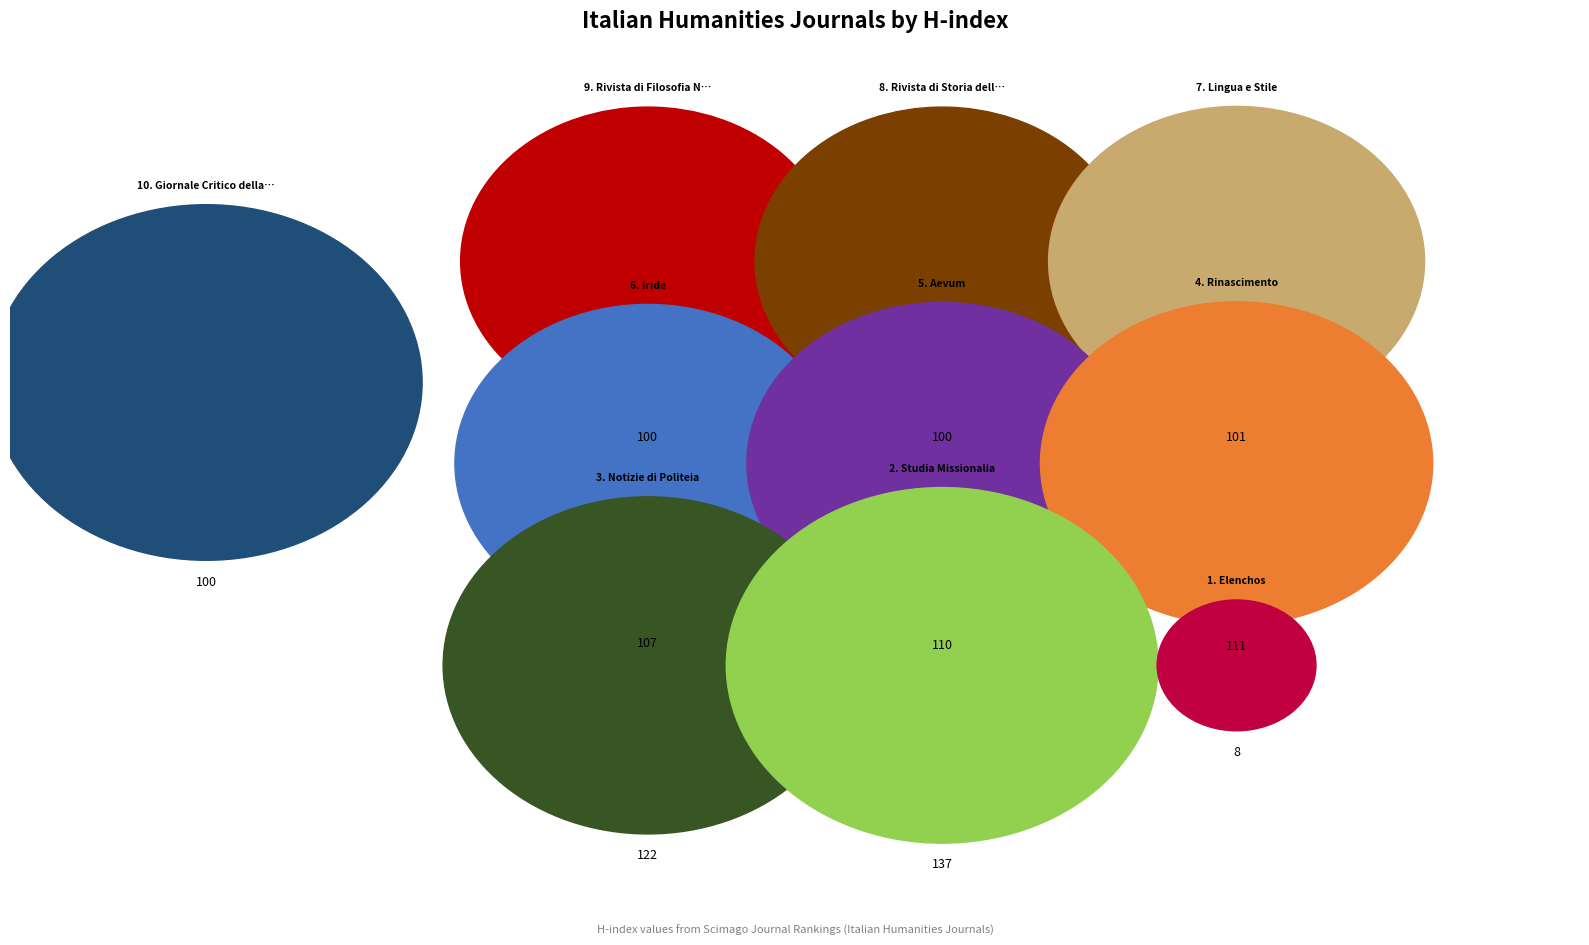

To the nearest percent, what percentage of the pie is Notizie di Politeia?

12%